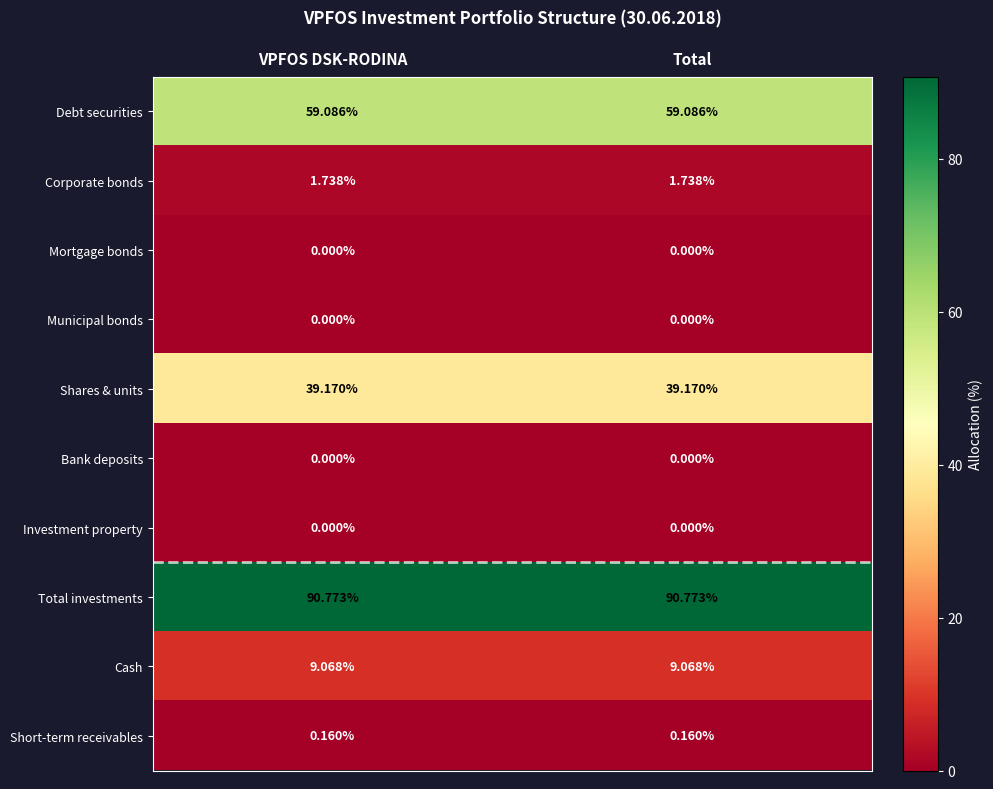

Is the value of Municipal bonds at VPFOS DSK-RODINA greater than the value of Debt securities at VPFOS DSK-RODINA?

No